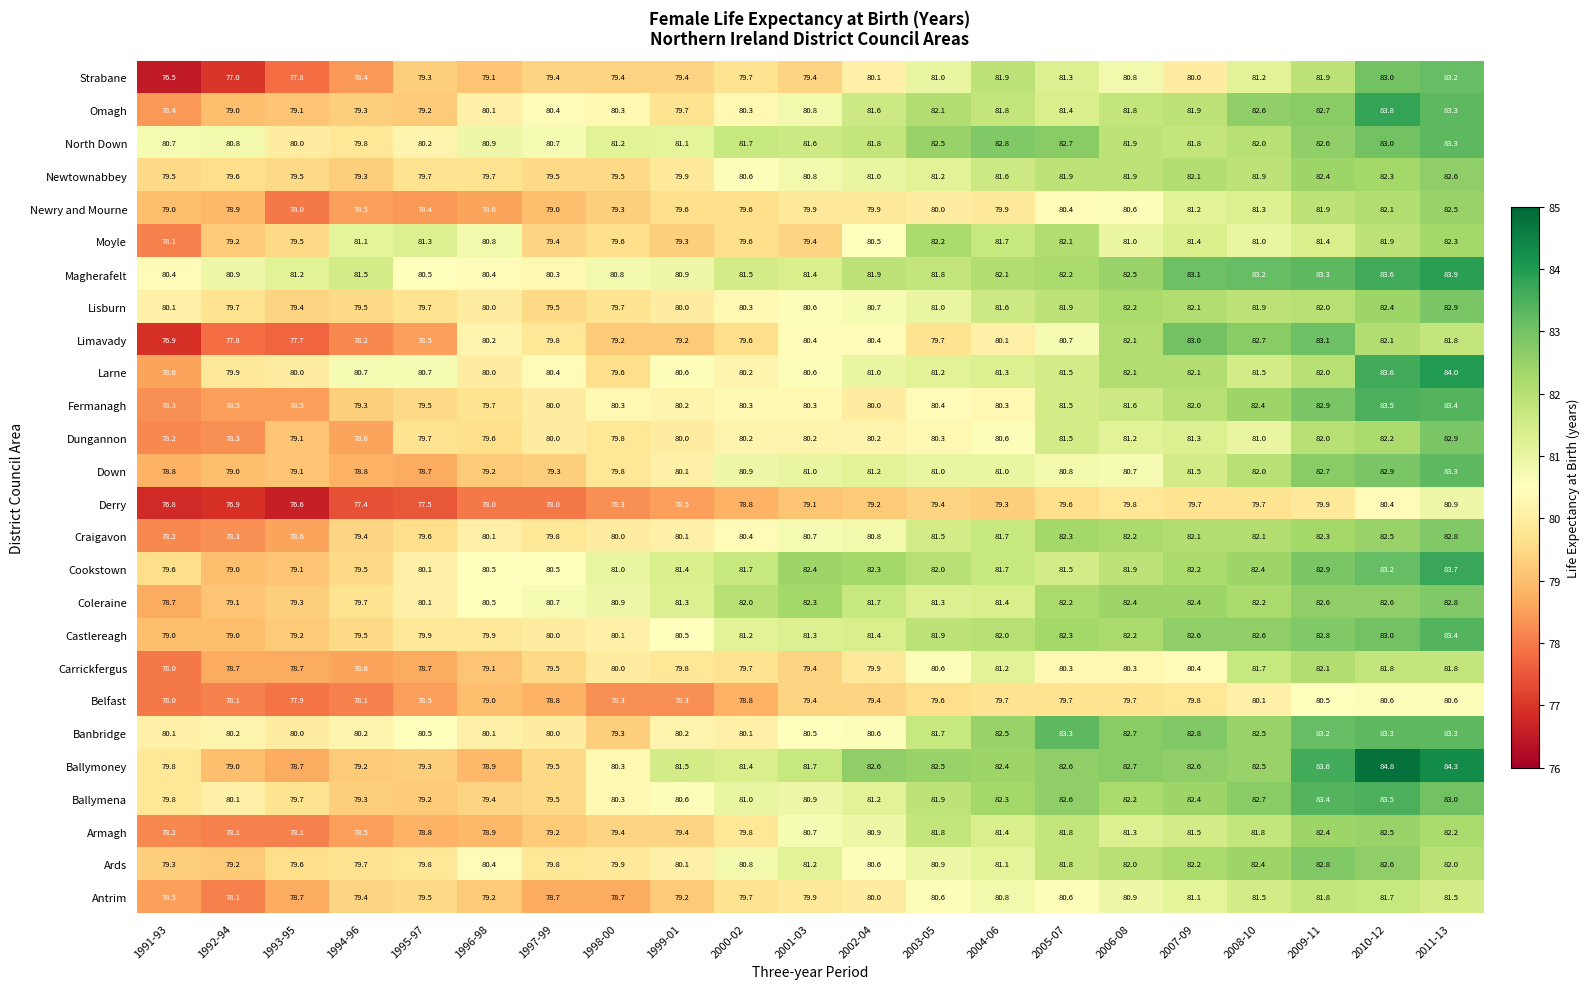

At how many categories does at least one series exceed 79?

21